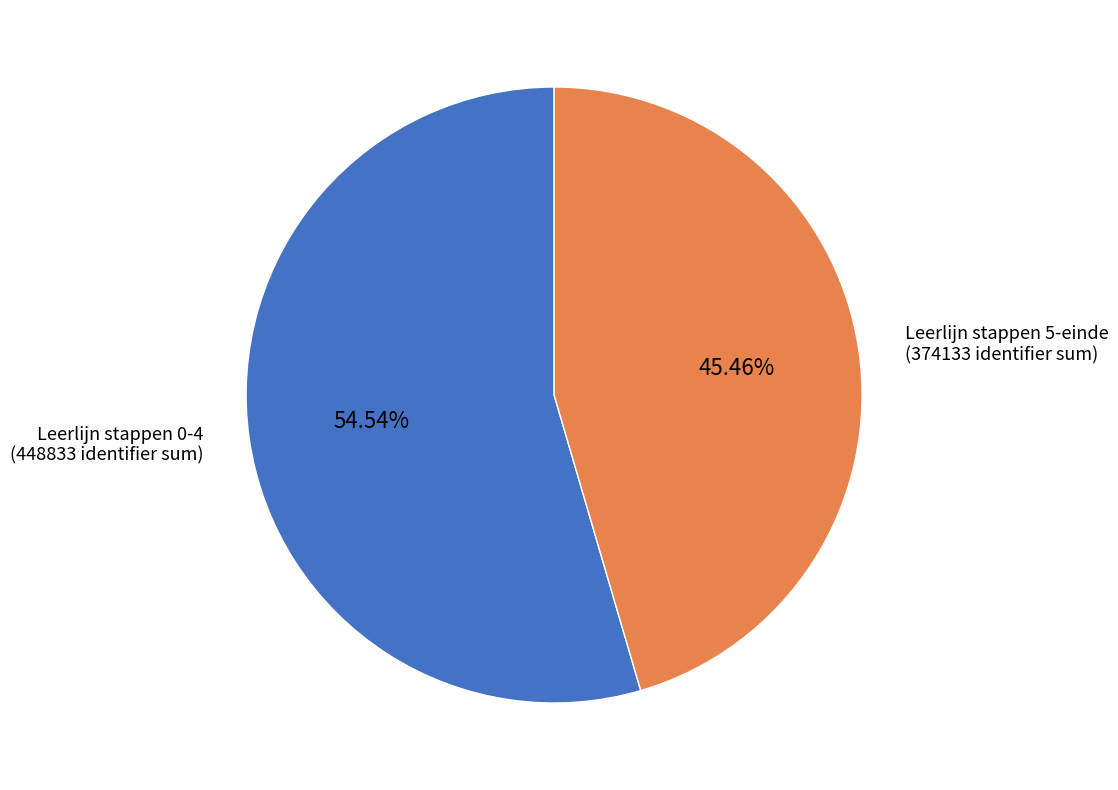

Is there any slice that represents more than half of the pie?

Yes